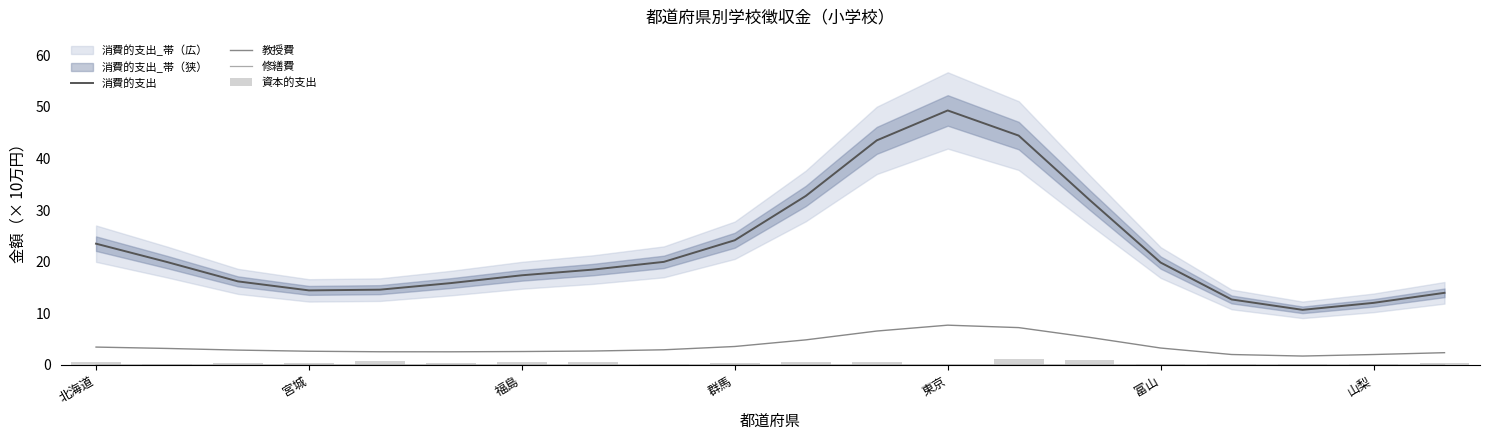

The value of 教授費 at 11 is 6.6. True or false?

True